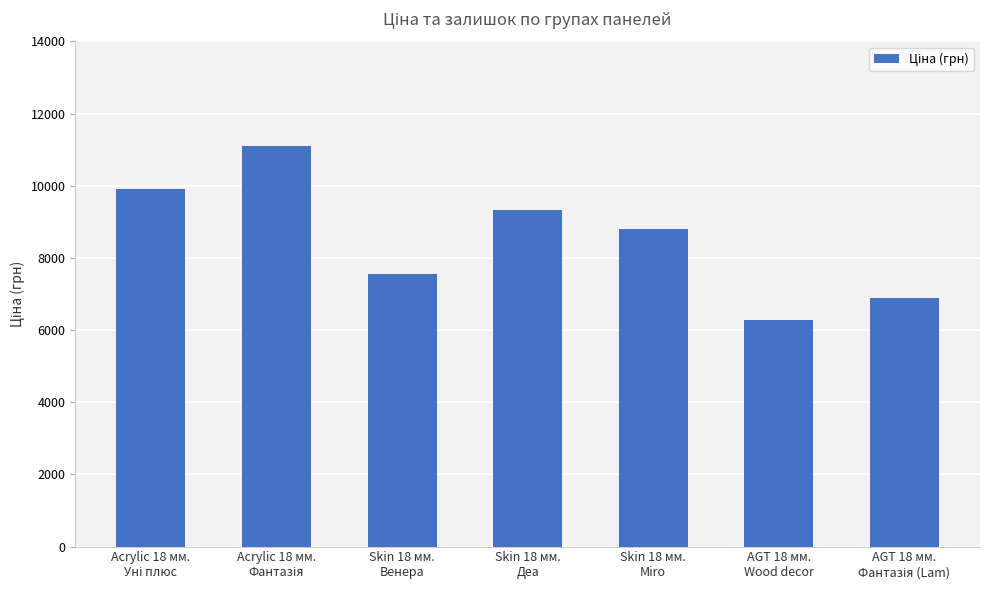

Reading left to right, what are all the values shown in this chart?

9908.5	11113.6	7545.9	9321.4	8797.6	6266.7	6879.5